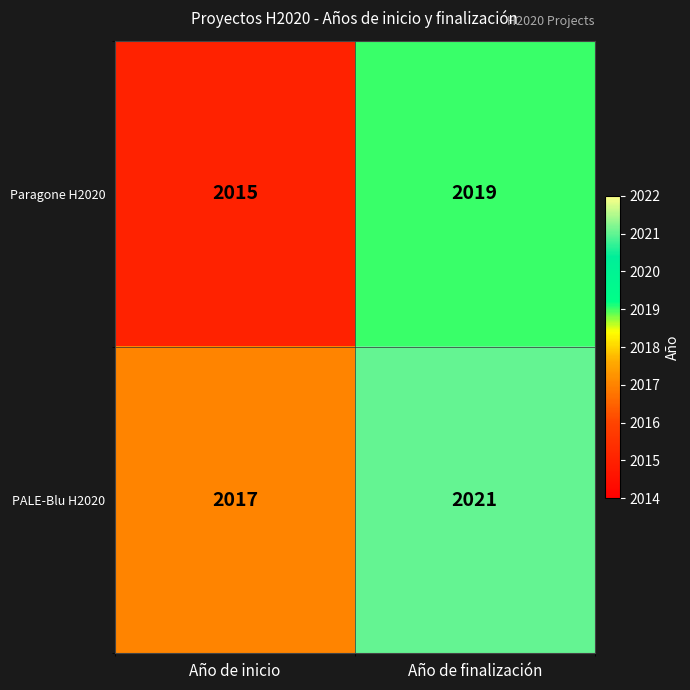

Rank the series at Año de inicio from lowest to highest value.

Paragone H2020, PALE-Blu H2020